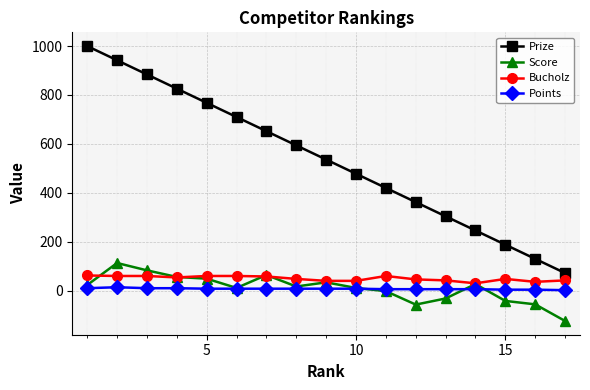

What is the lowest value of the Bucholz series?

30